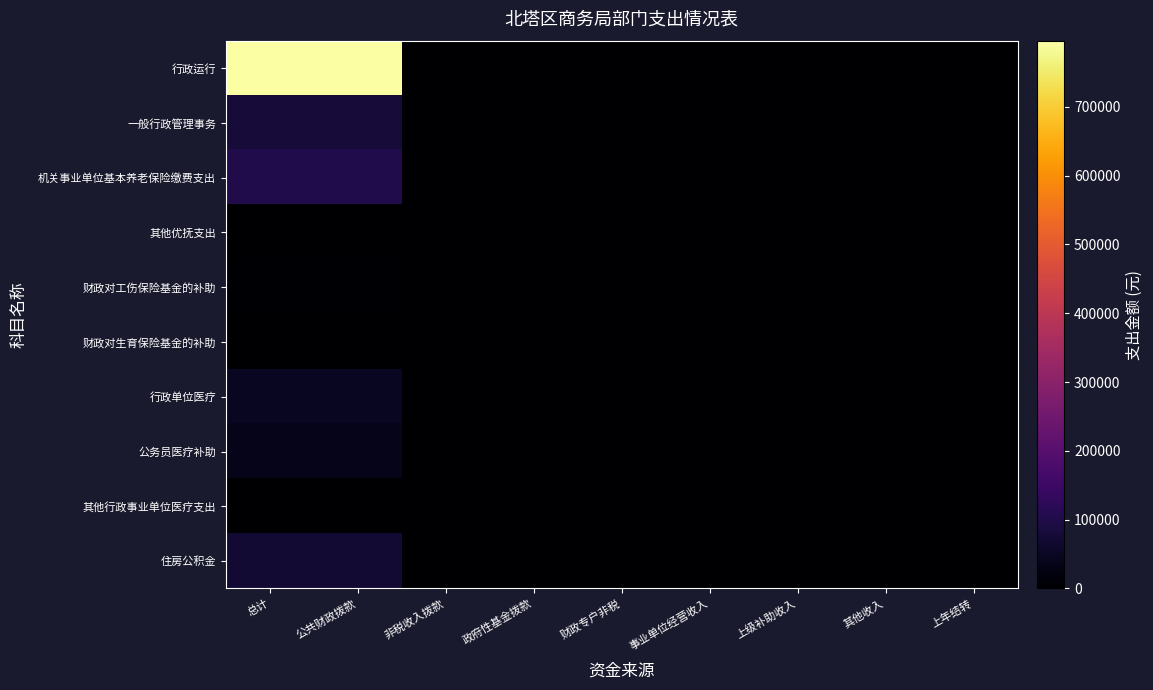

At which category does the chart reach its peak across all series?

总计